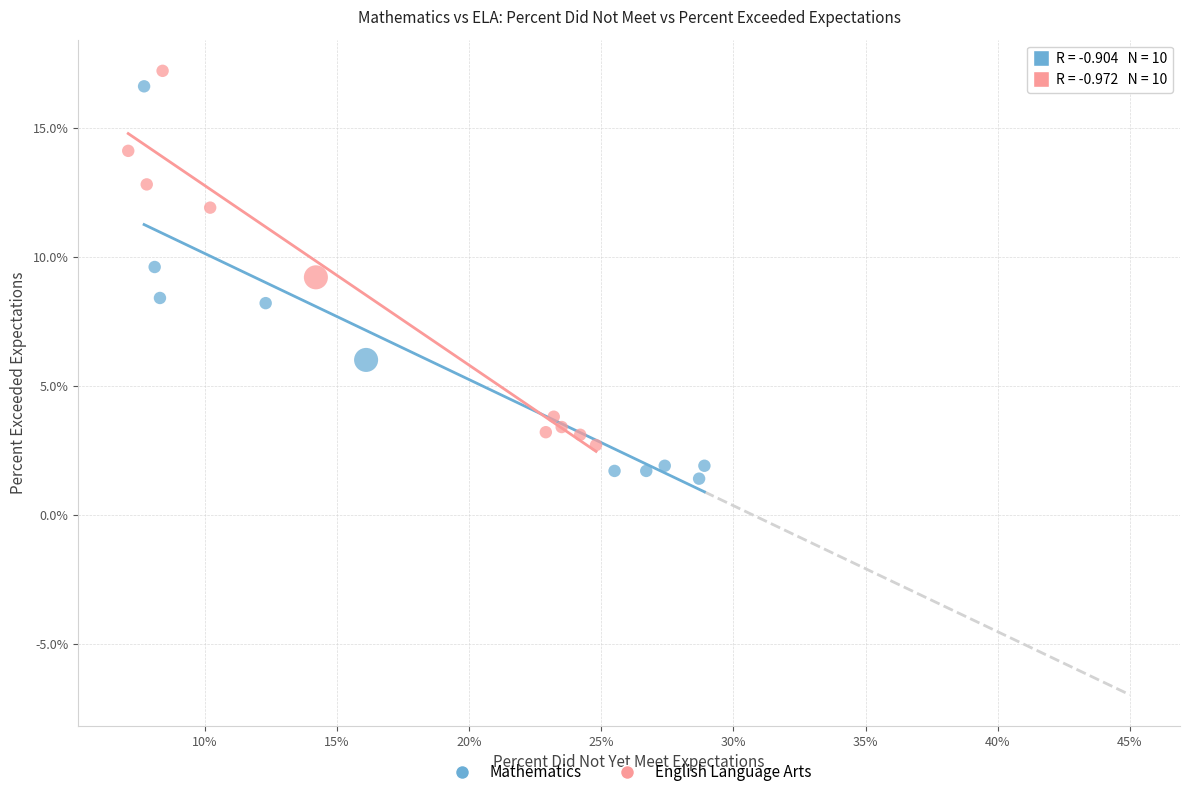

What are all the series names shown in the legend?

Mathematics, English Language Arts